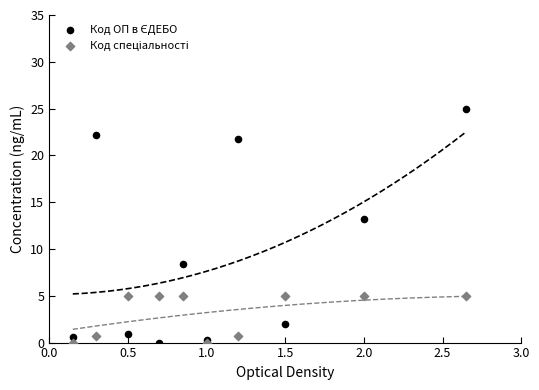

Across all series, what Y value is closest to 12?

13.2